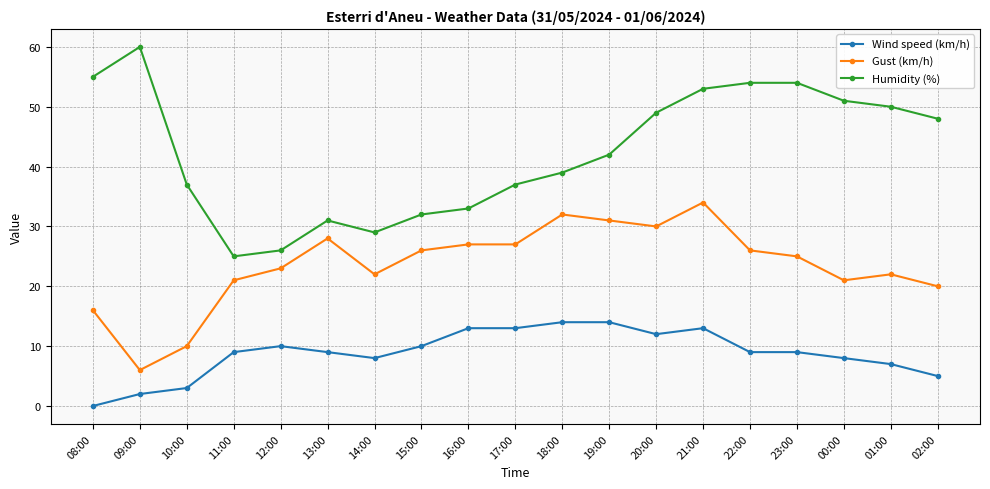

True or false: Wind speed (km/h) and Humidity (%) cross at least once.

False